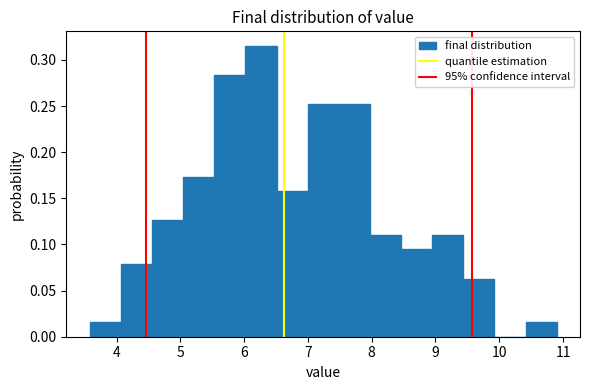

Reading left to right, list every bar in this chart as the range it spans on the x-axis followed by its height. Neither the bar edges nor the heights are printed on the chart, so give them approximately, as read against the axes.

3.6 to 4.1: 0.015
4.1 to 4.6: 0.080
4.6 to 5.0: 0.125
5.0 to 5.5: 0.175
5.5 to 6.0: 0.285
6.0 to 6.5: 0.315
6.5 to 7.0: 0.160
7.0 to 7.5: 0.250
7.5 to 8.0: 0.250
8.0 to 8.5: 0.110
8.5 to 8.9: 0.095
8.9 to 9.4: 0.110
9.4 to 9.9: 0.065
9.9 to 10.4: 0
10.4 to 10.9: 0.015